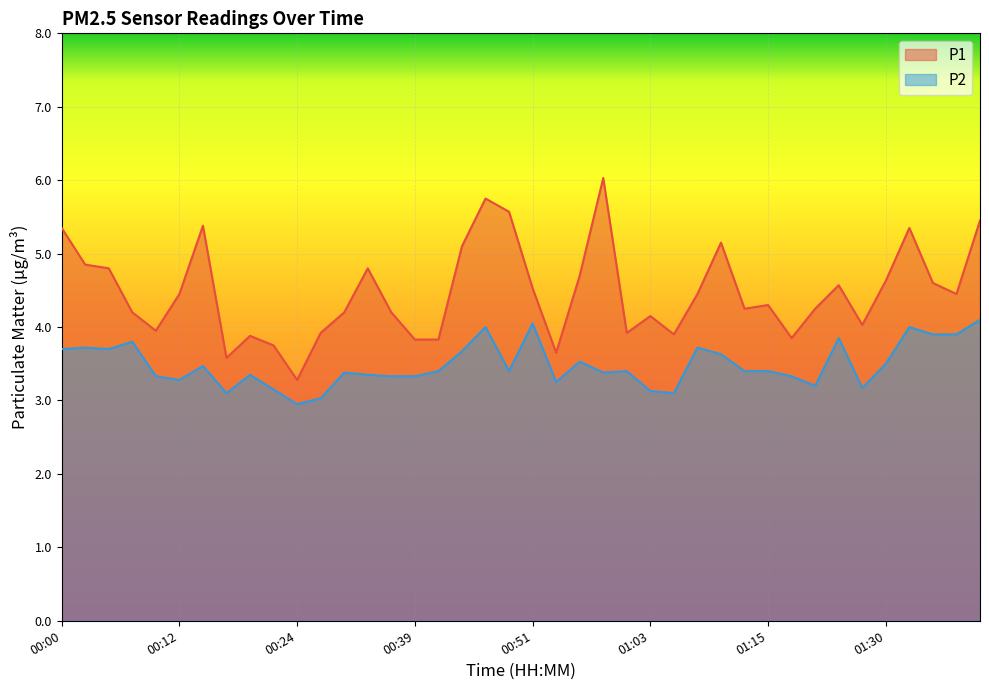

Which series has the widest spread of values?

P1